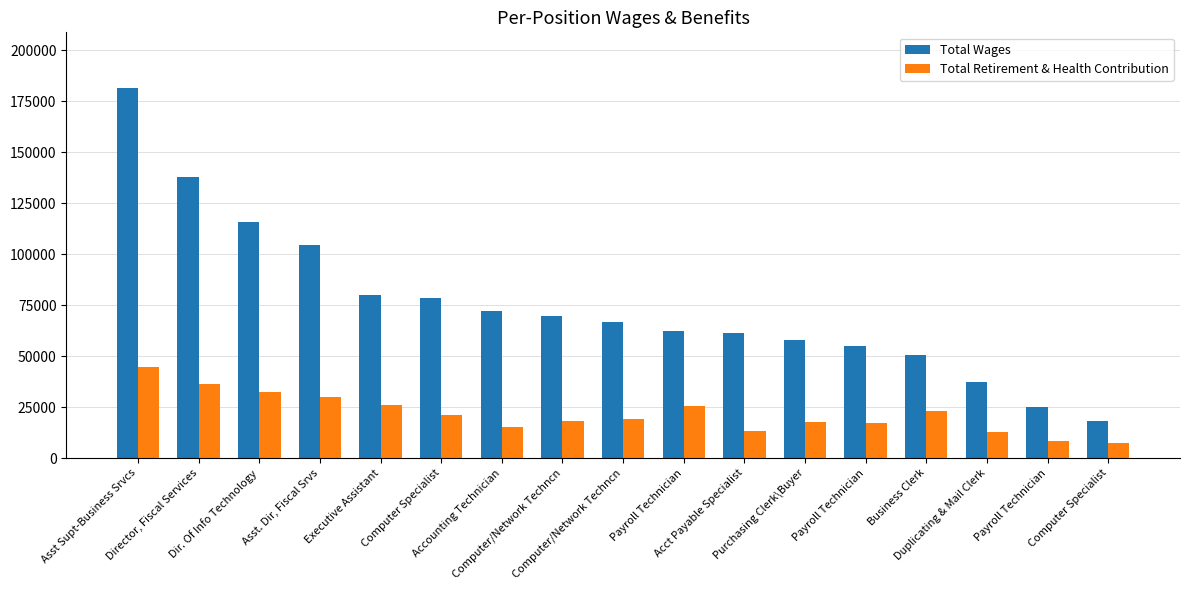

True or false: Total Wages has a value of 305010 at Asst Supt-Business Srvcs.

False